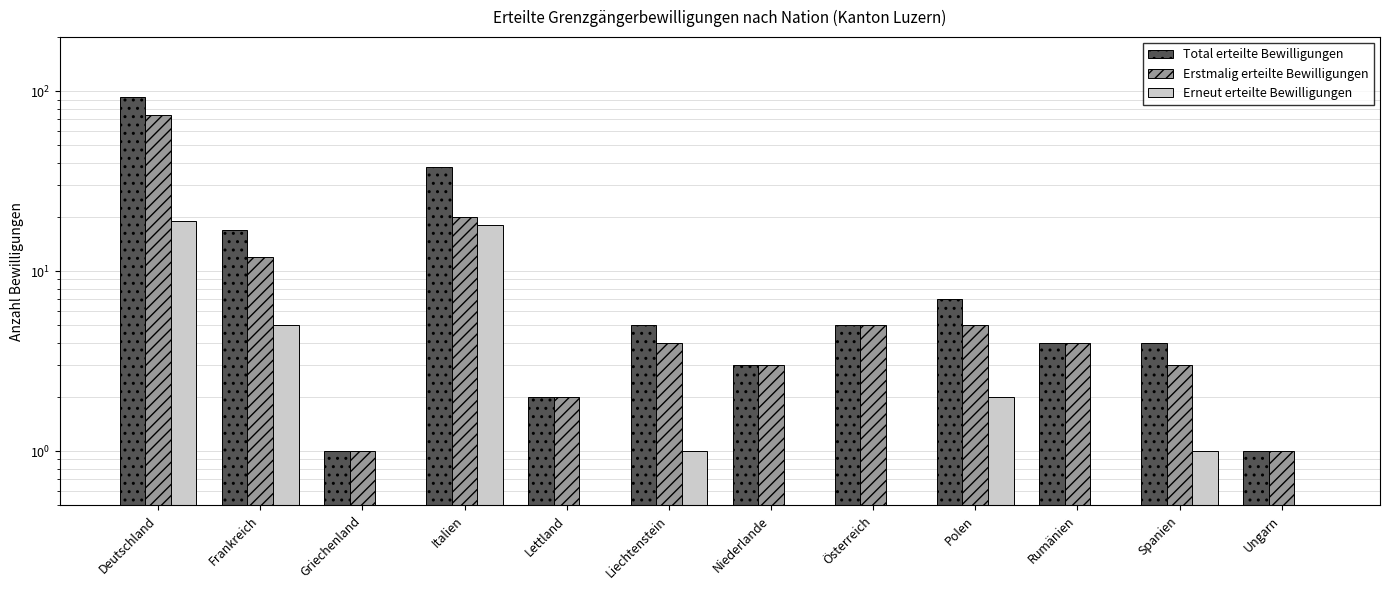

Rank the categories by Total erteilte Bewilligungen value from lowest to highest.

Griechenland, Ungarn, Lettland, Niederlande, Rumänien, Spanien, Liechtenstein, Österreich, Polen, Frankreich, Italien, Deutschland